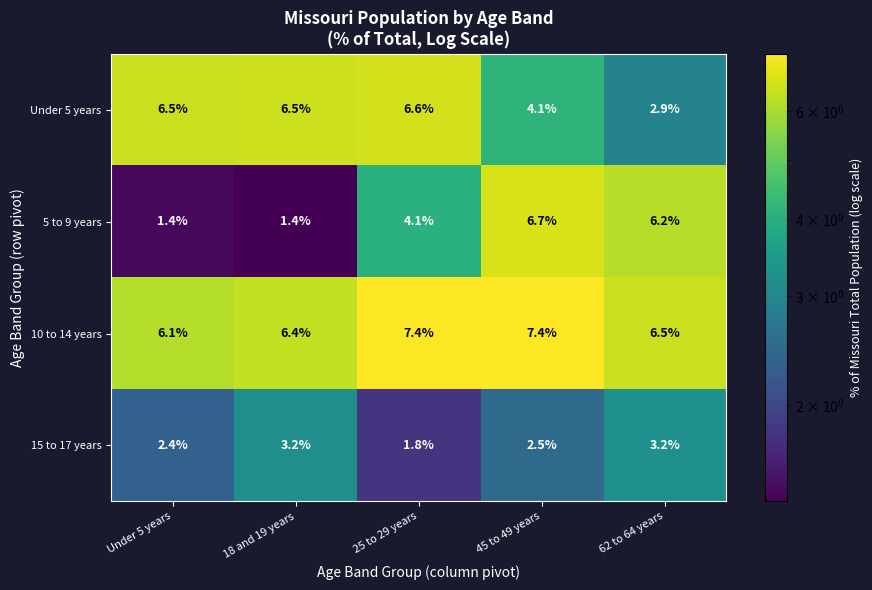

Which series has the largest range (max minus min)?

5 to 9 years